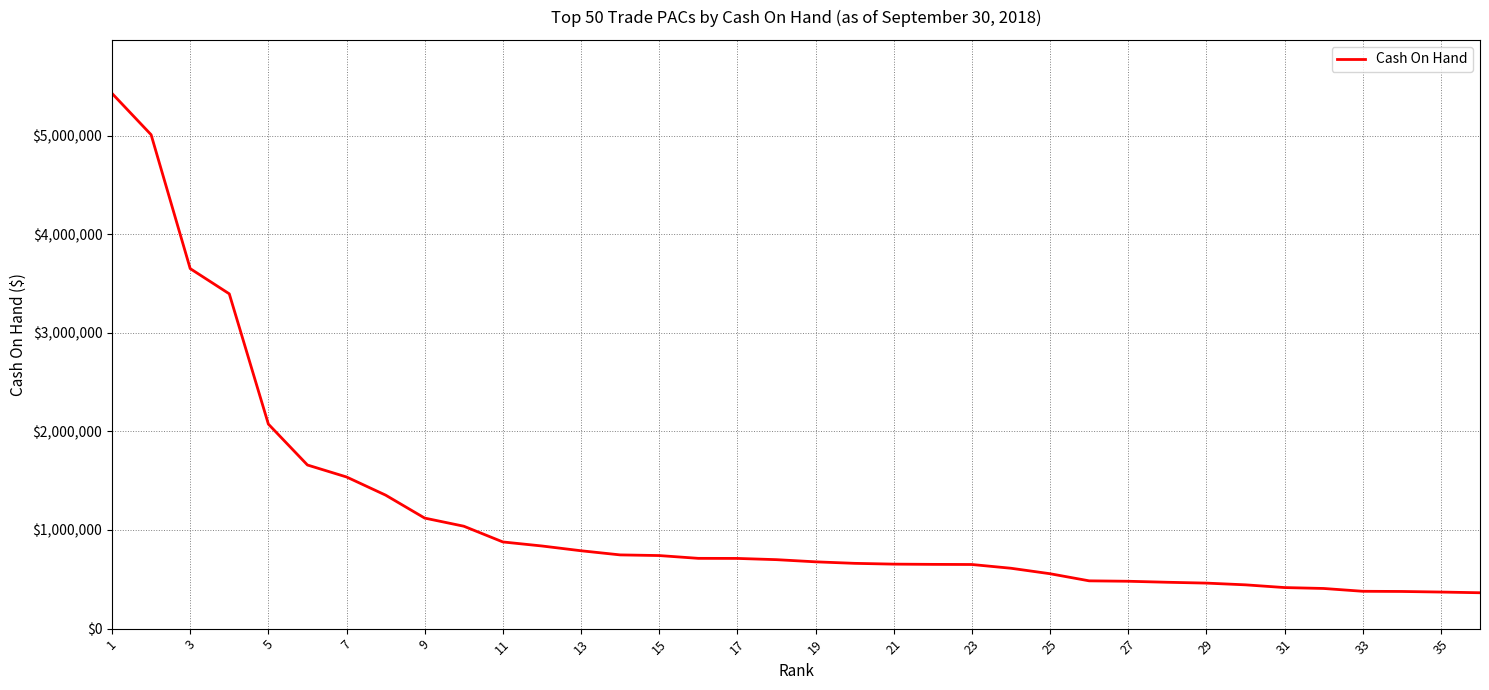

What is the maximum value shown in the chart?

5426901.9